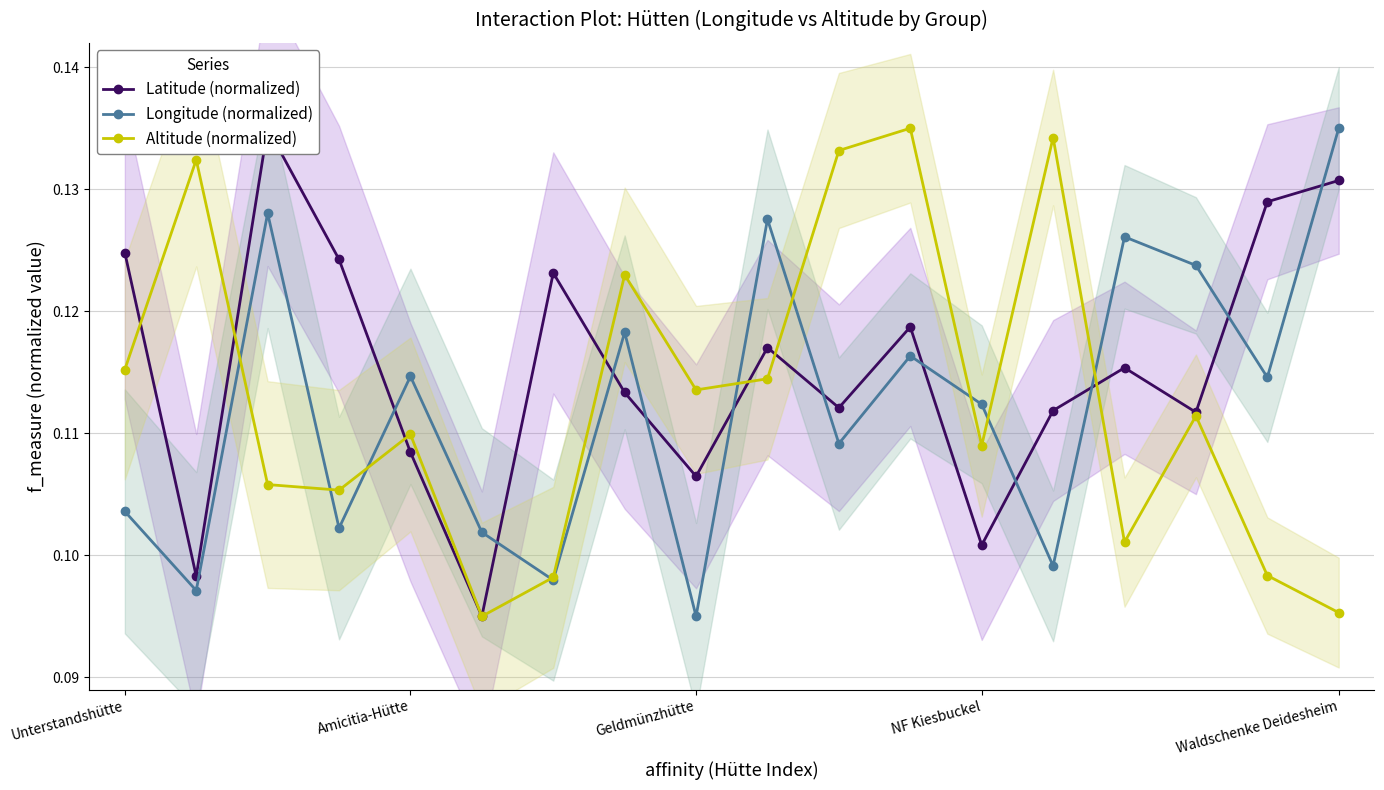

How many lines are shown in the chart?

3